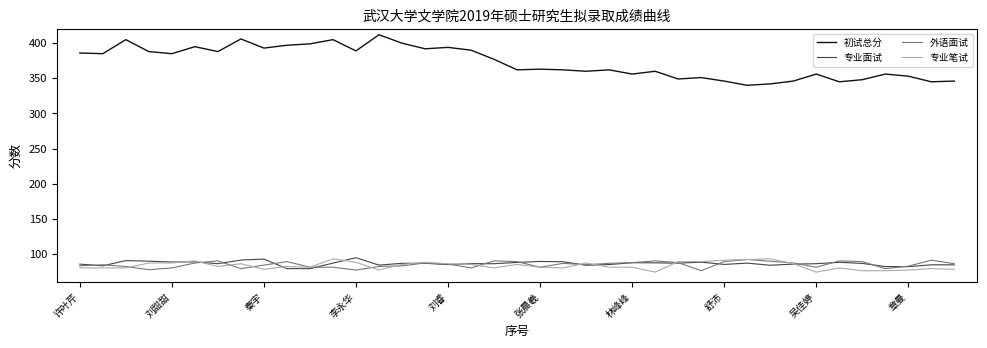

At how many categories does at least one series exceed 115?

39